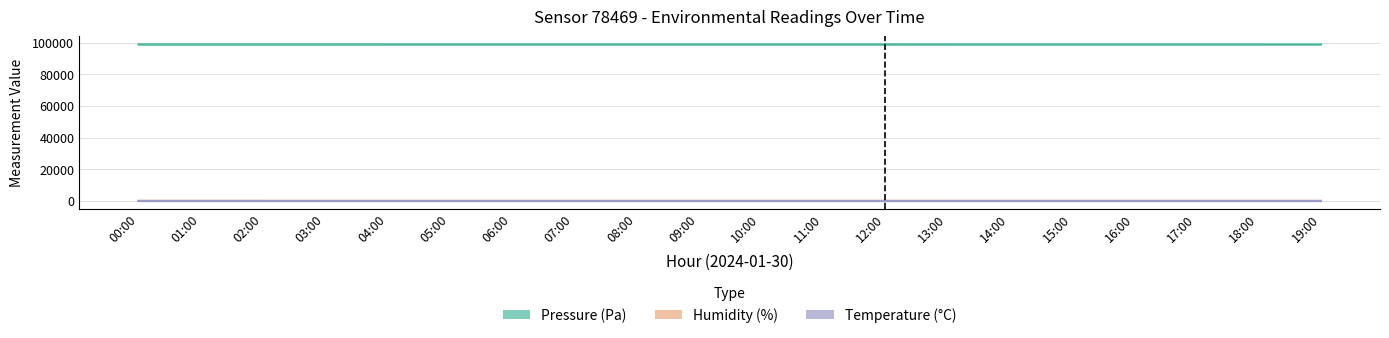

Which label corresponds to the largest value in the chart?

00:00